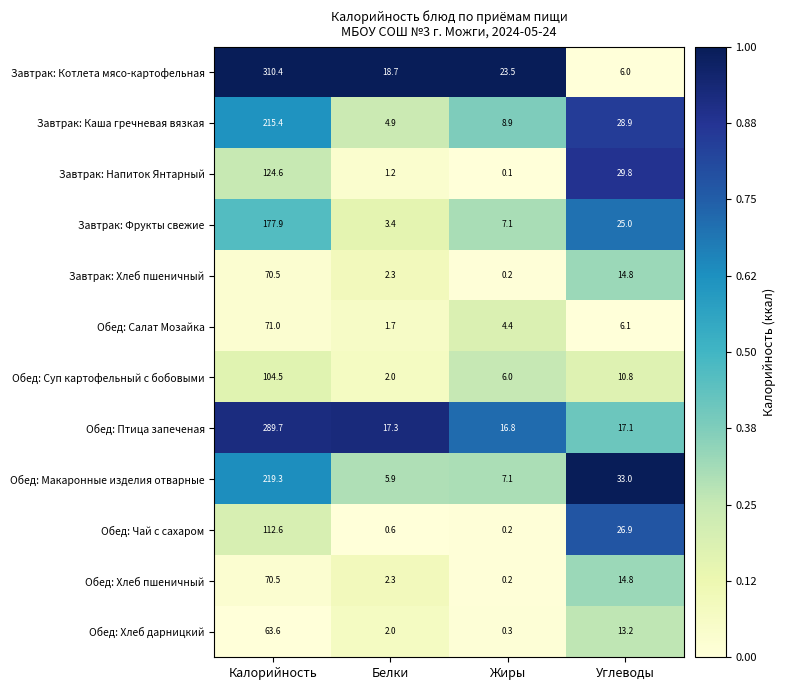

What is the maximum value for Обед: Птица запеченая?

289.7